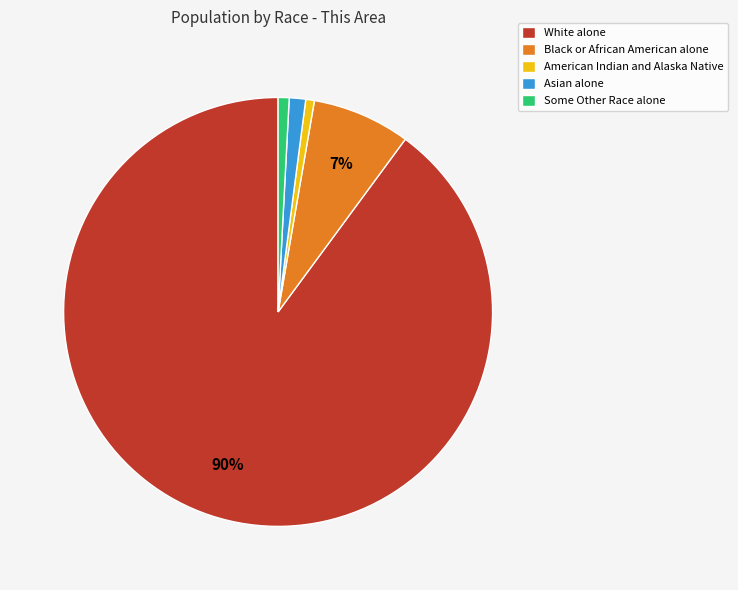

Count the number of slices in the pie.

5